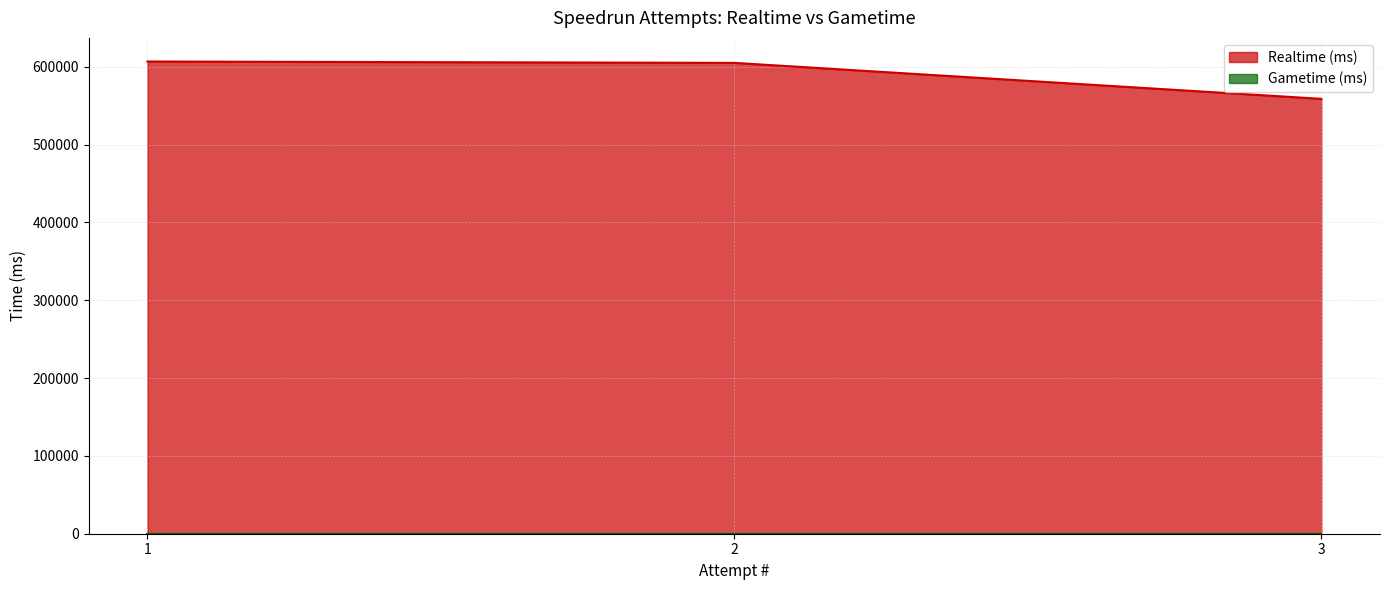

Rank the categories by value from lowest to highest.

3, 2, 1